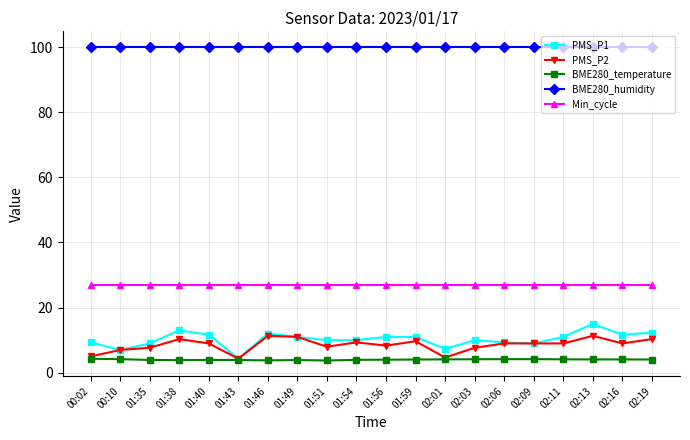

List the series in order of their peak value, highest first.

BME280_humidity, Min_cycle, PMS_P1, PMS_P2, BME280_temperature